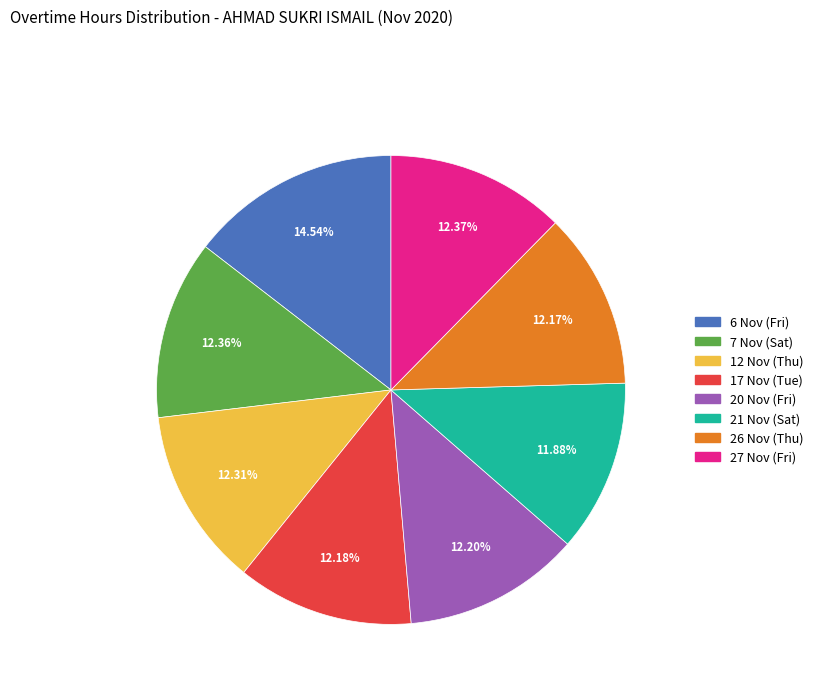

To the nearest percent, what is the average slice percentage?

12%